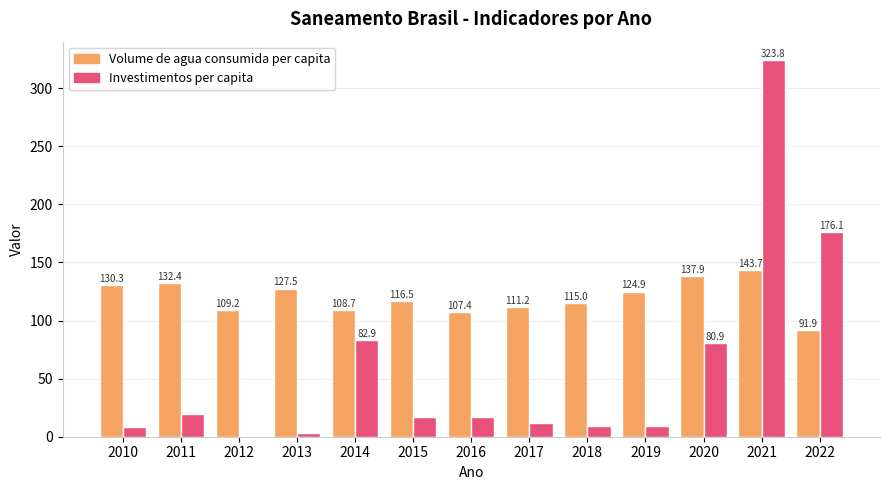

At which category is the sum across all series the highest?

2021